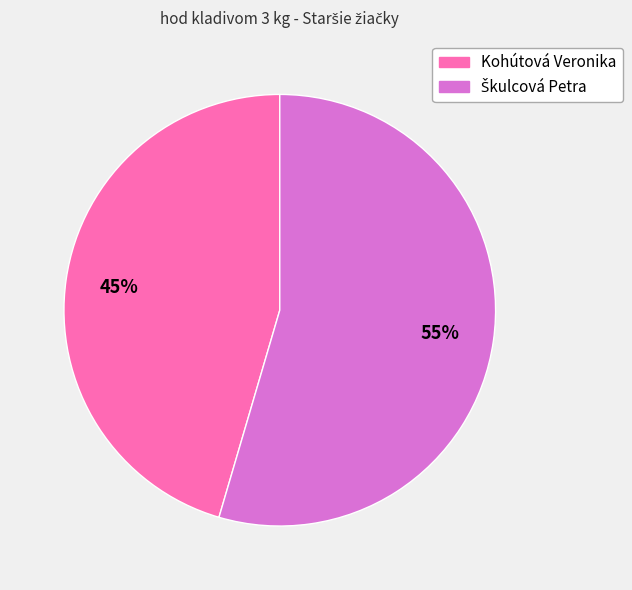

Is there any slice that represents more than half of the pie?

Yes